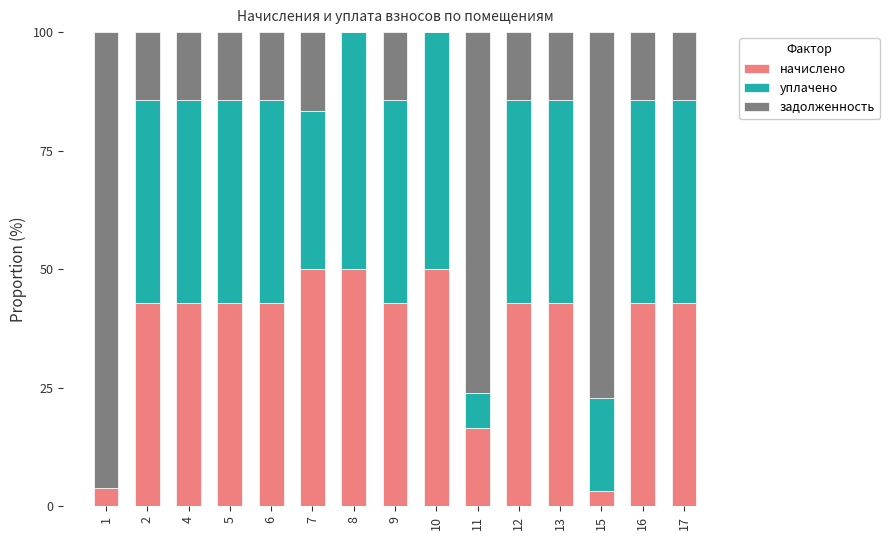

What is the total value across all series at 17?

100.0